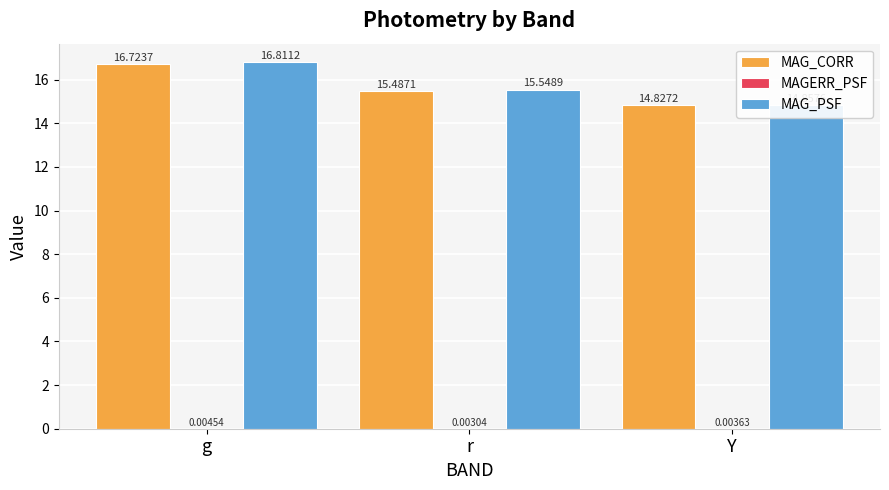

At which category is the sum across all series the highest?

g